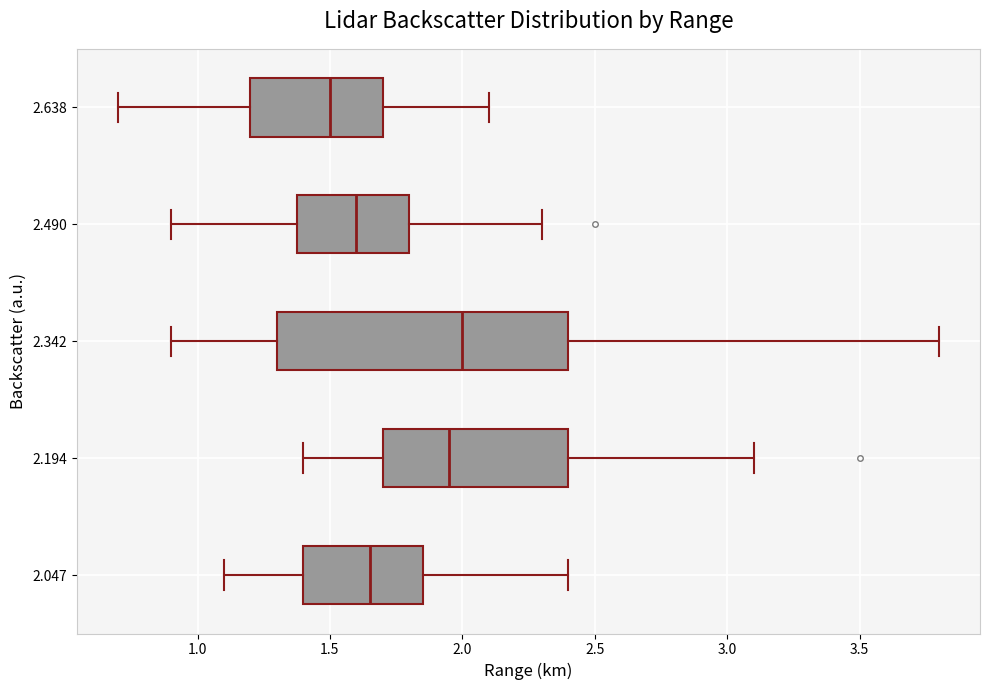

Which box's median line is the furthest to the right?

2.342